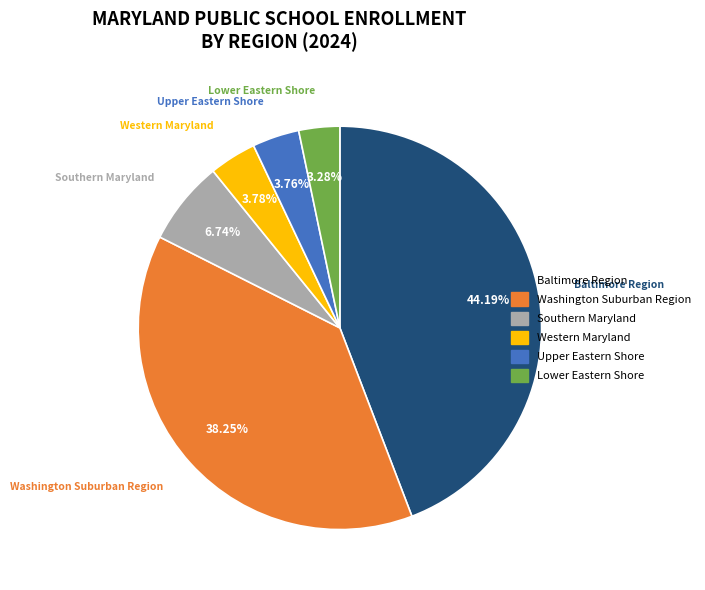

To the nearest percent, what percentage of the pie is Lower Eastern Shore?

3%